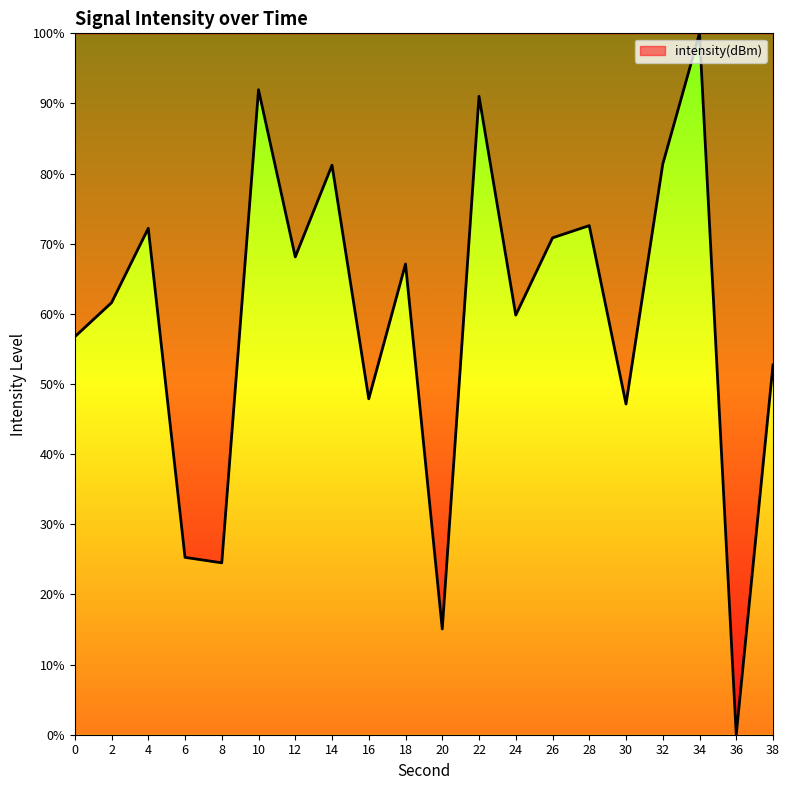

What is the change in value from 24 to 28?

+12.8